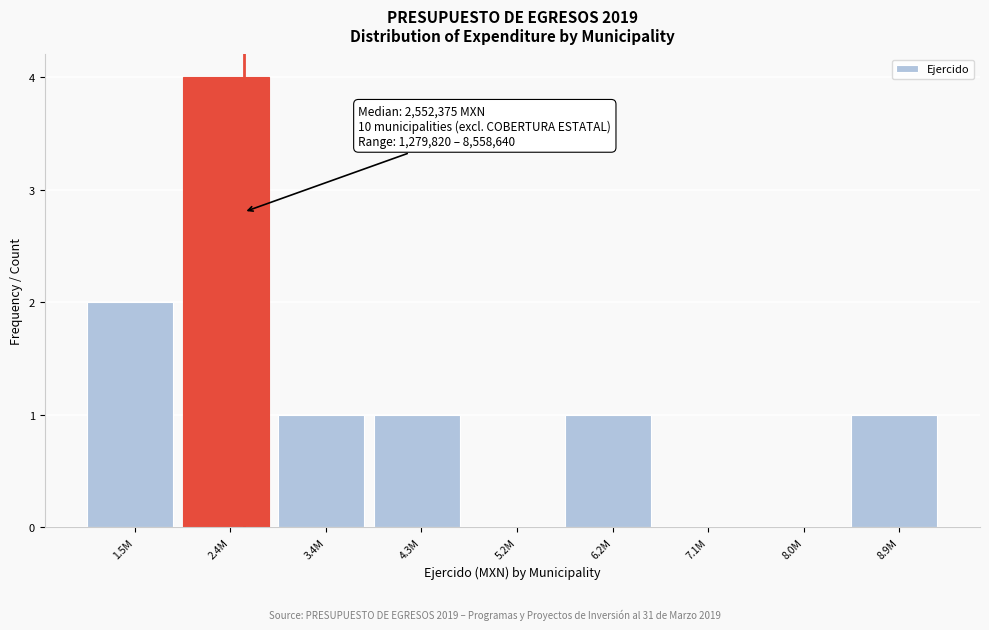

Reading right to left, extract all data points from this chart.

8.9M=1	8.0M=0	7.1M=0	6.2M=1	5.2M=0	4.3M=1	3.4M=1	2.4M=4	1.5M=2